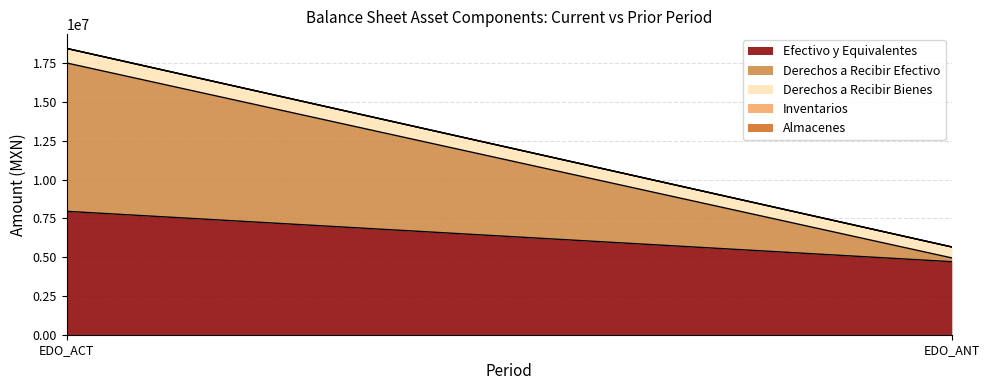

At which category is the sum across all series the highest?

EDO_ACT